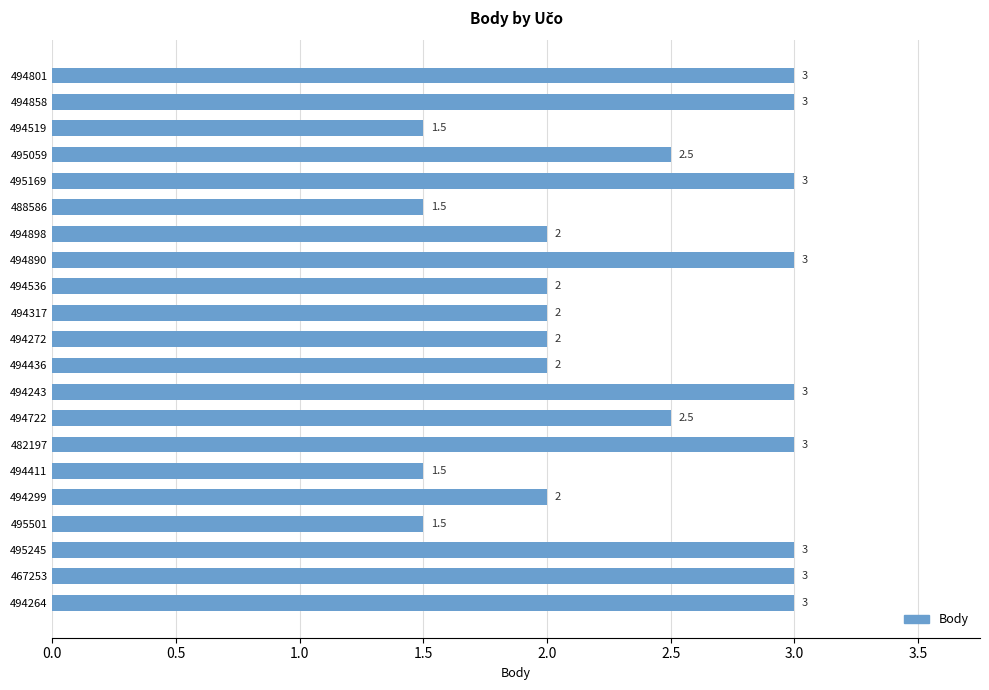

Is it true that the value at 495059 is 0.8?

False